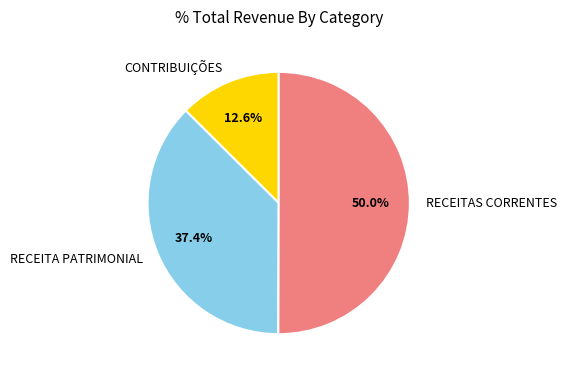

To the nearest percent, what is the combined percentage of RECEITAS CORRENTES and CONTRIBUIÇÕES?

63%